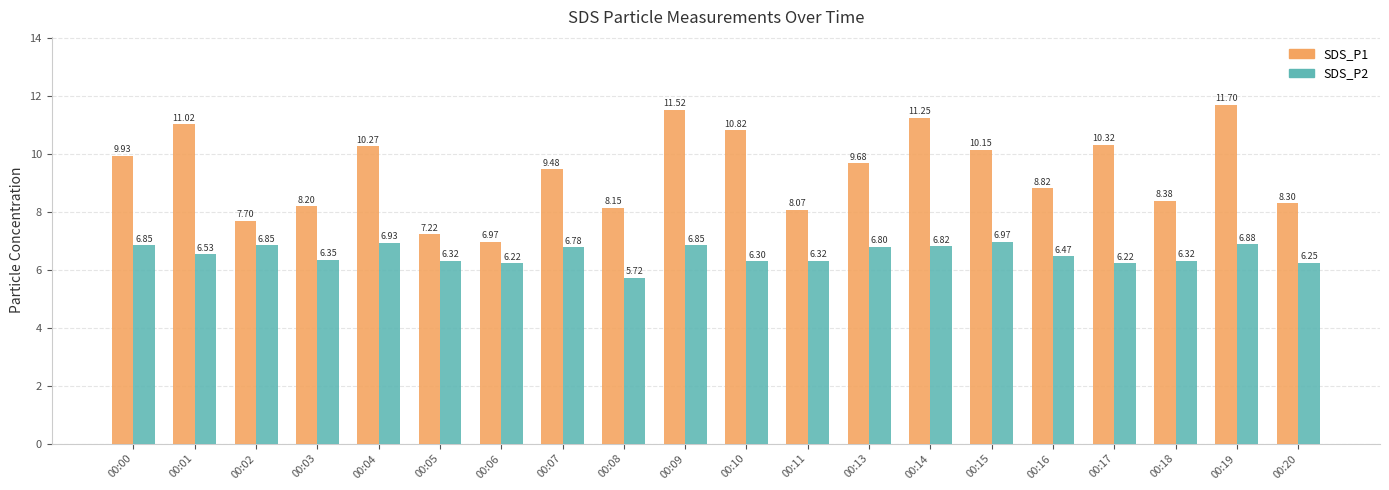

Between 00:01 and 00:08, which series saw the biggest shift?

SDS_P1